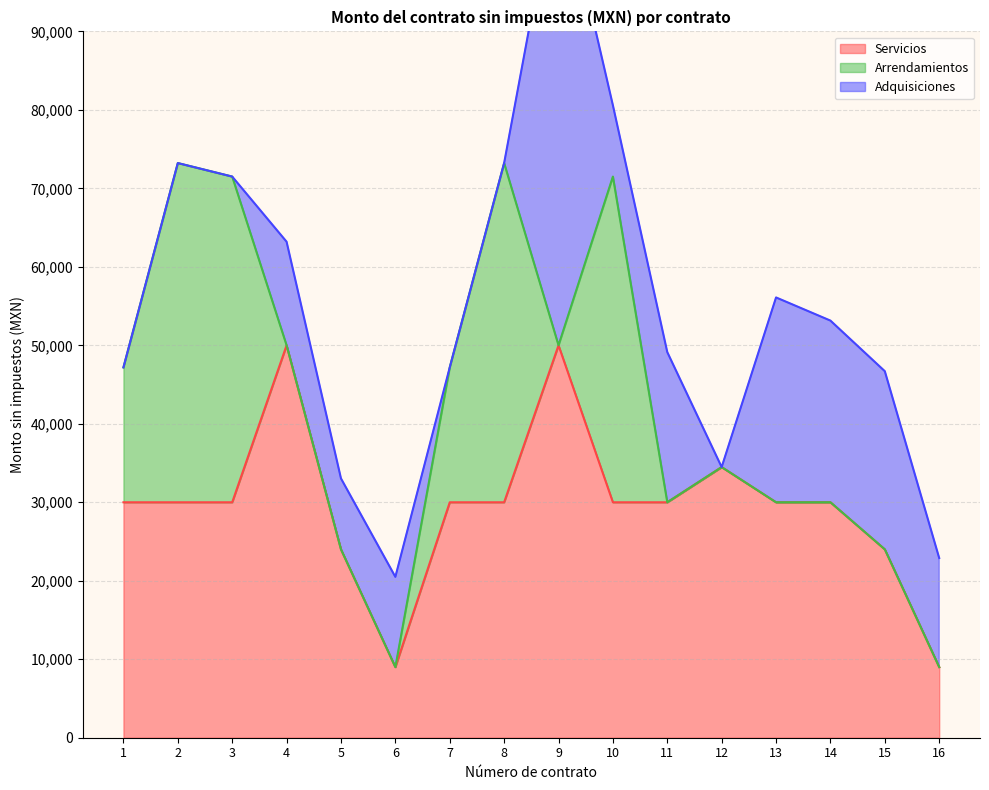

At which category does the chart reach its peak across all series?

9